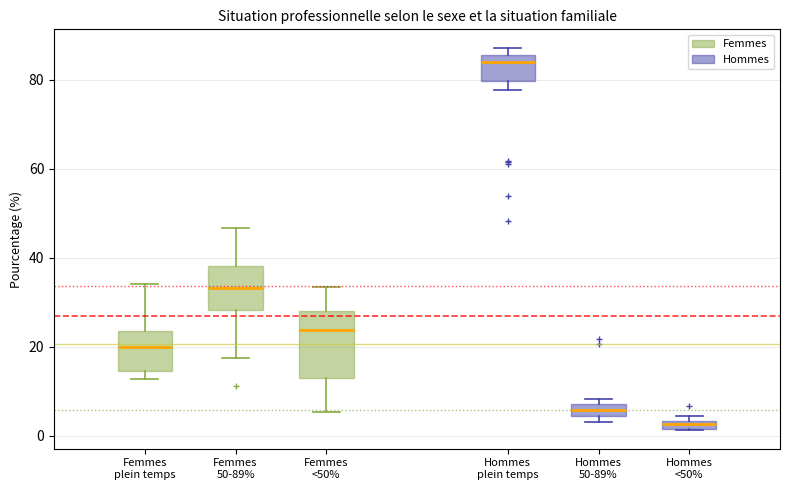

Which box is the tallest, from its lower edge to its upper edge?

Femmes <50%